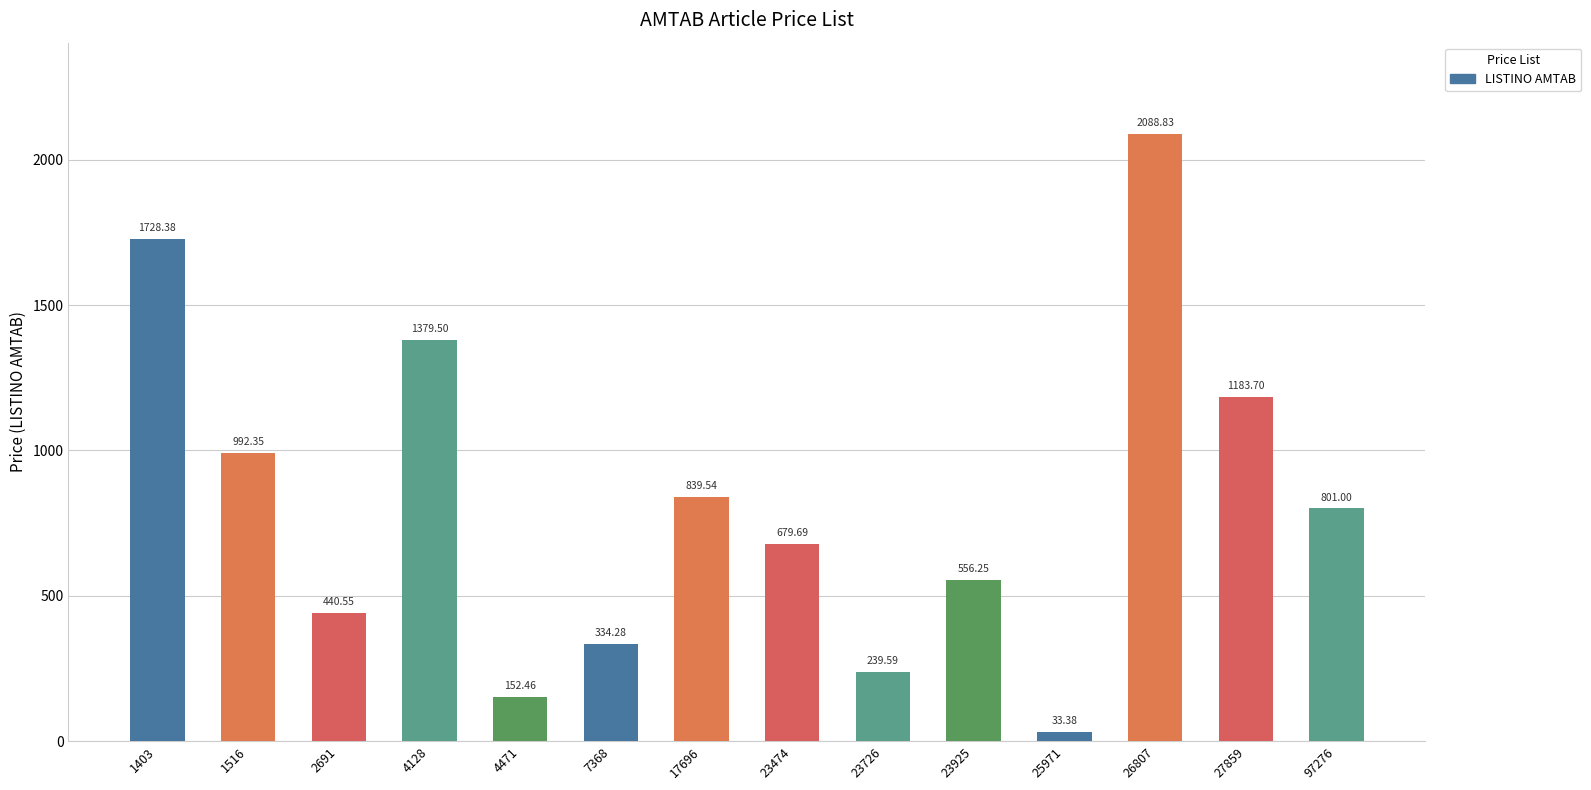

List the labels in order of value, largest first.

26807, 1403, 4128, 27859, 1516, 17696, 97276, 23474, 23925, 2691, 7368, 23726, 4471, 25971